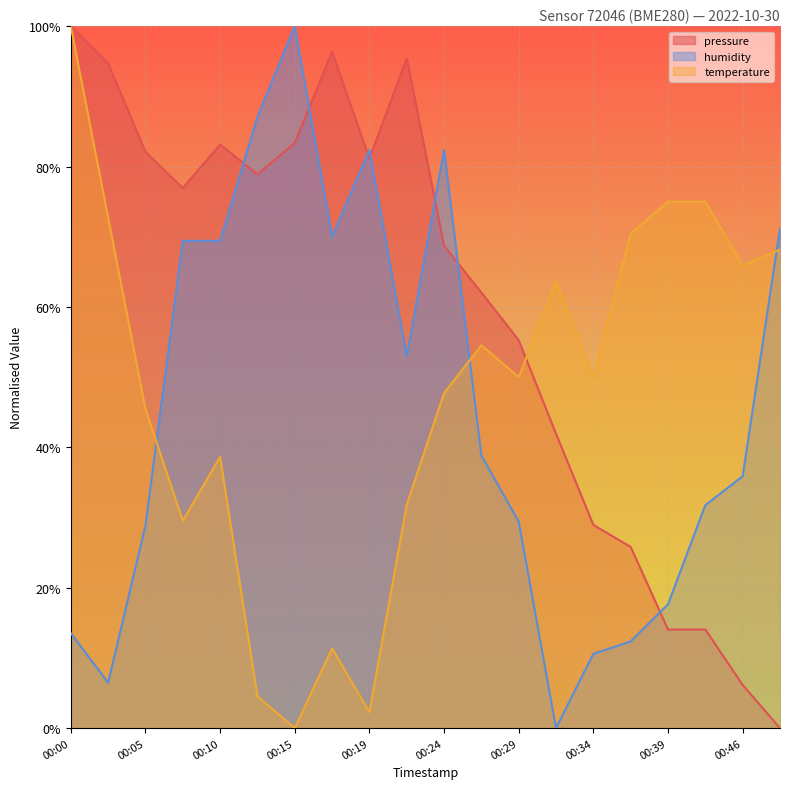

True or false: temperature has a value of 0.3 at 00:22.

True